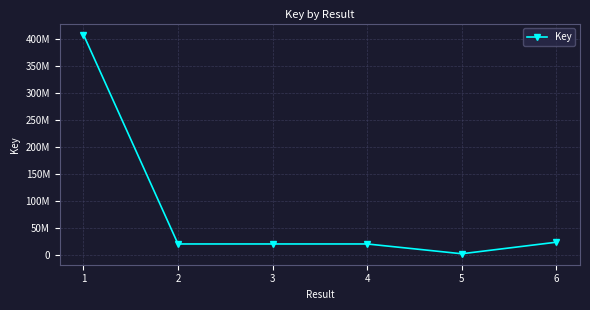

Rank the categories by value from lowest to highest.

5, 3, 4, 2, 6, 1